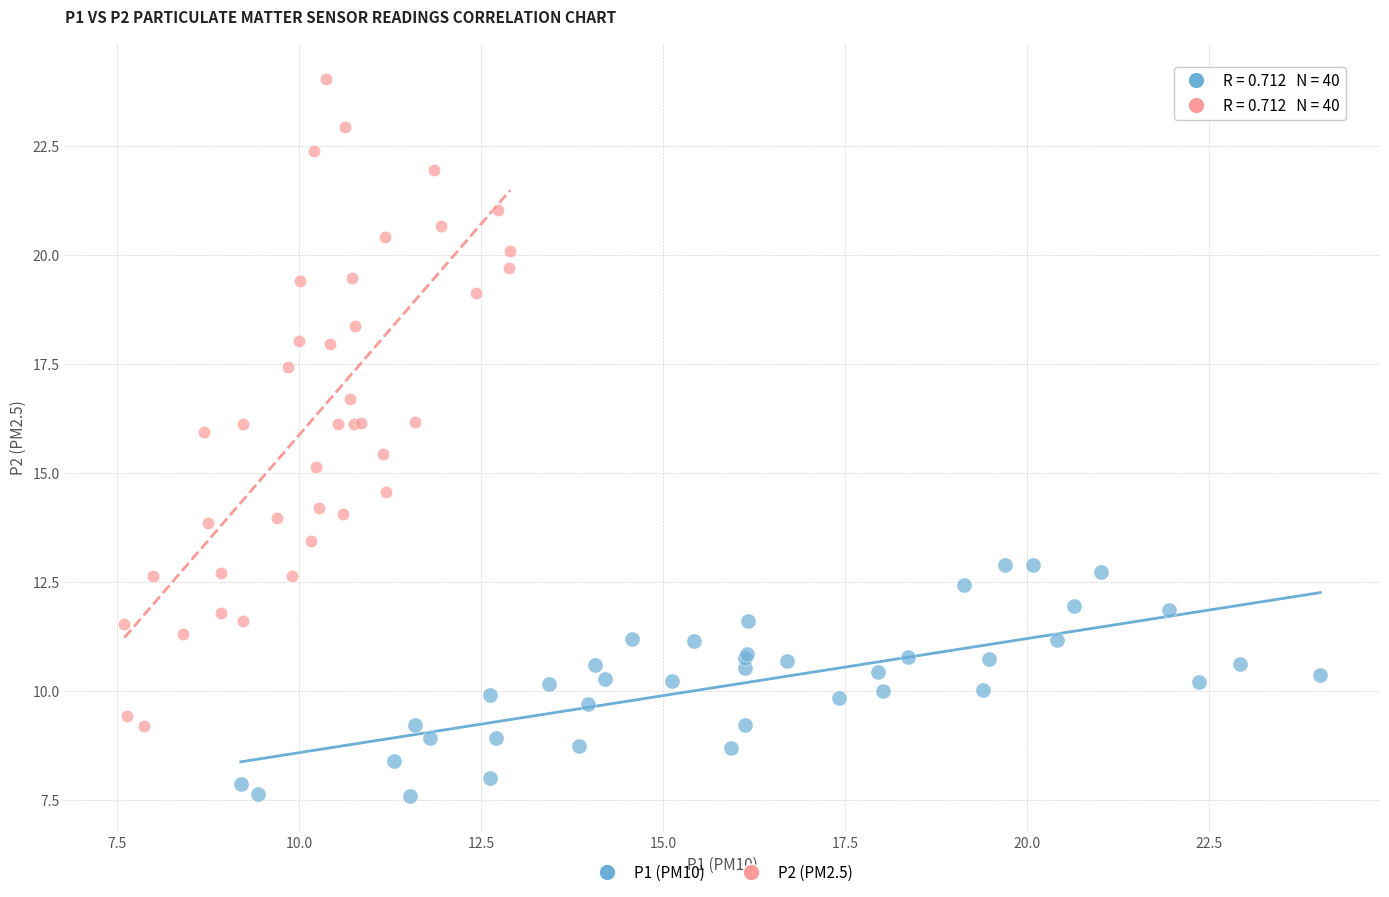

Which series has the largest Y range (max minus min)?

P2 (PM2.5)